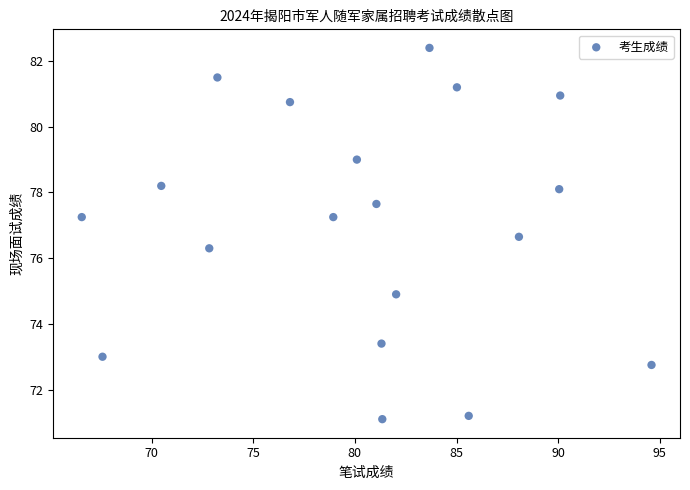

What Y value in the scatter plot is closest to 76?

76.3